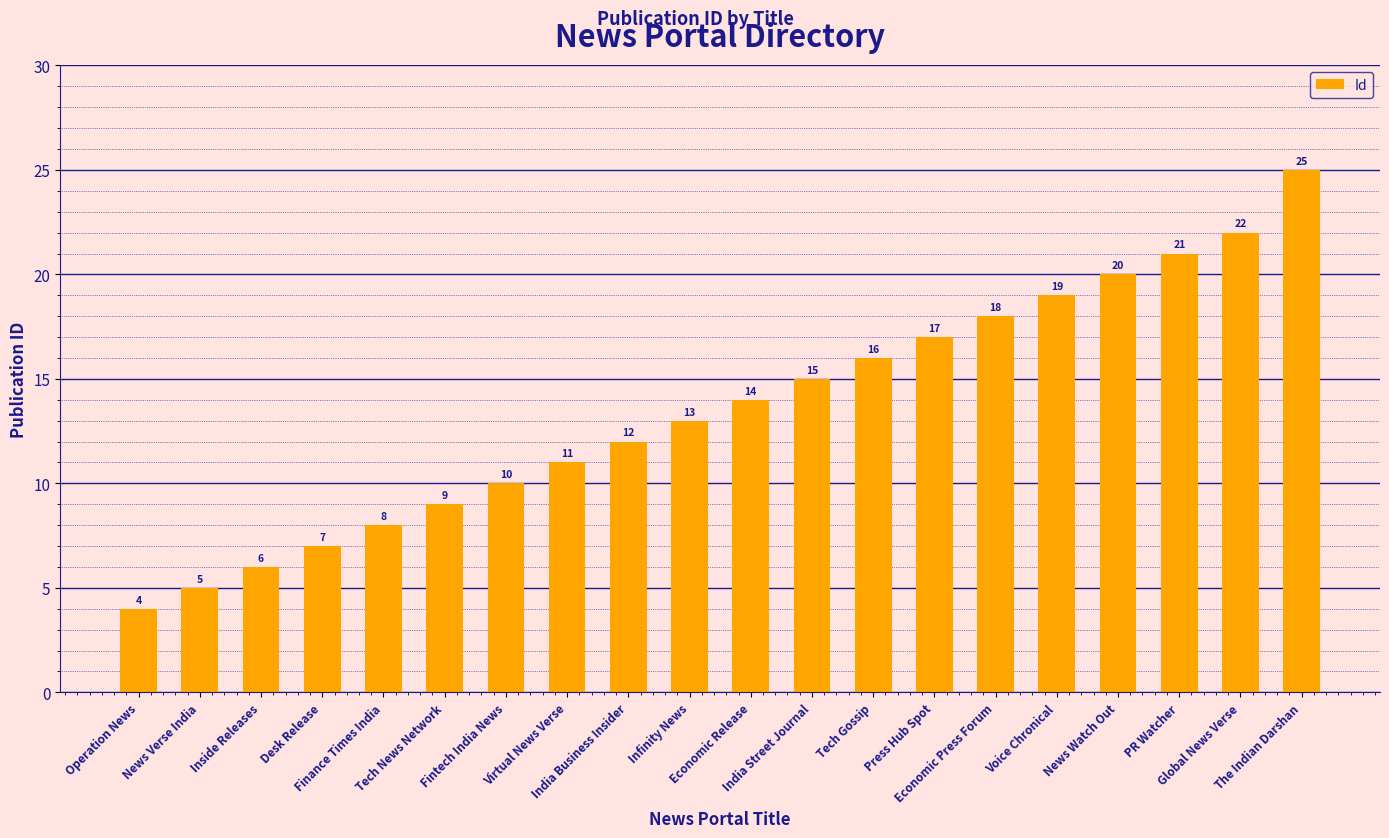

Reading right to left, list all the values displayed in this chart.

25	22	21	20	19	18	17	16	15	14	13	12	11	10	9	8	7	6	5	4